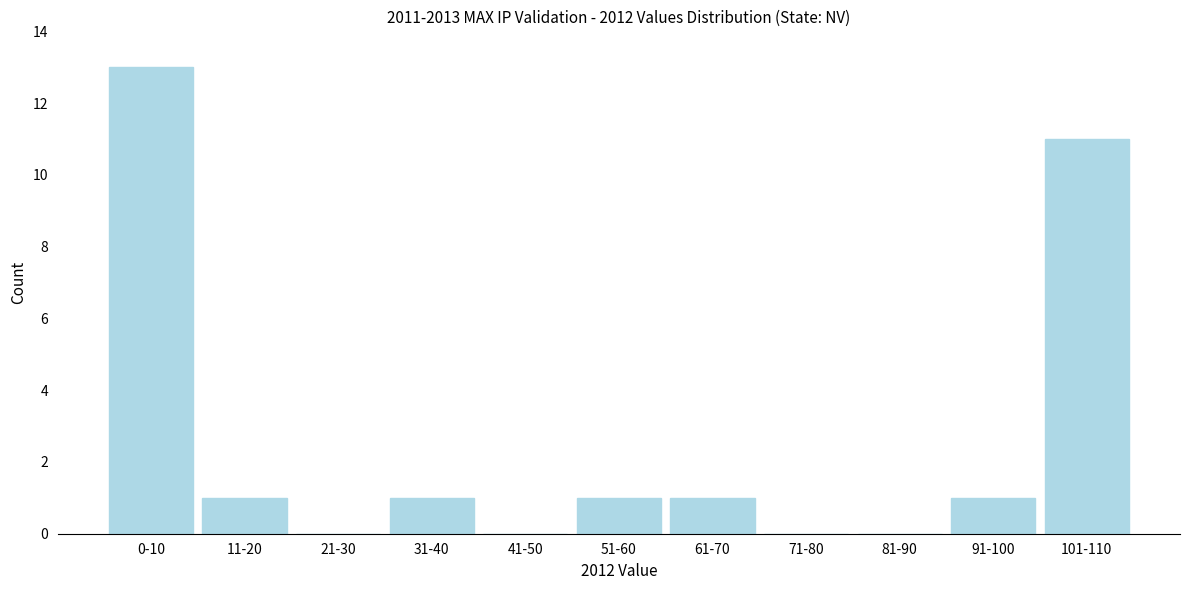

Reading left to right, list all the values displayed in this chart.

0-10=13	11-20=1	21-30=0	31-40=1	41-50=0	51-60=1	61-70=1	71-80=0	81-90=0	91-100=1	101-110=11